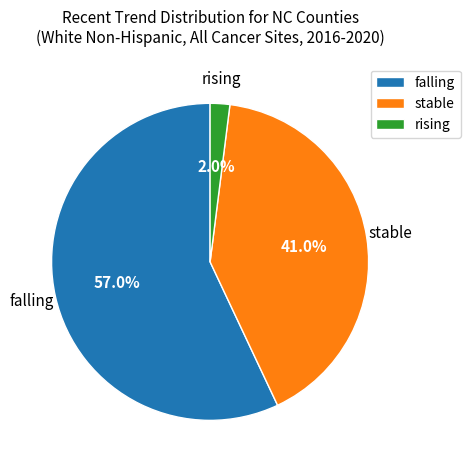

To the nearest percent, what percentage of the pie is falling?

57%